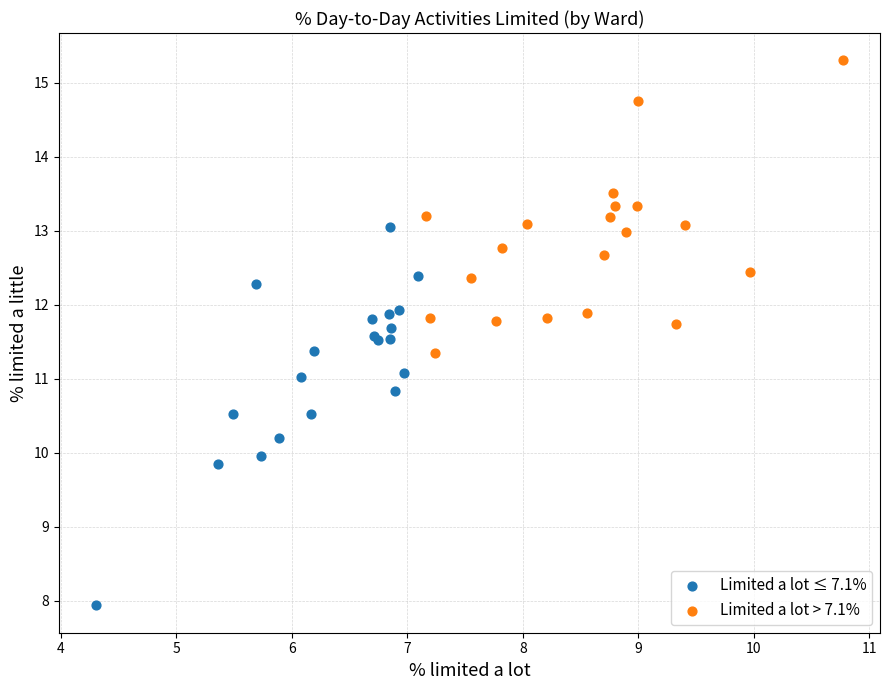

Which series has the widest spread of Y values?

Limited a lot ≤ 7.1%